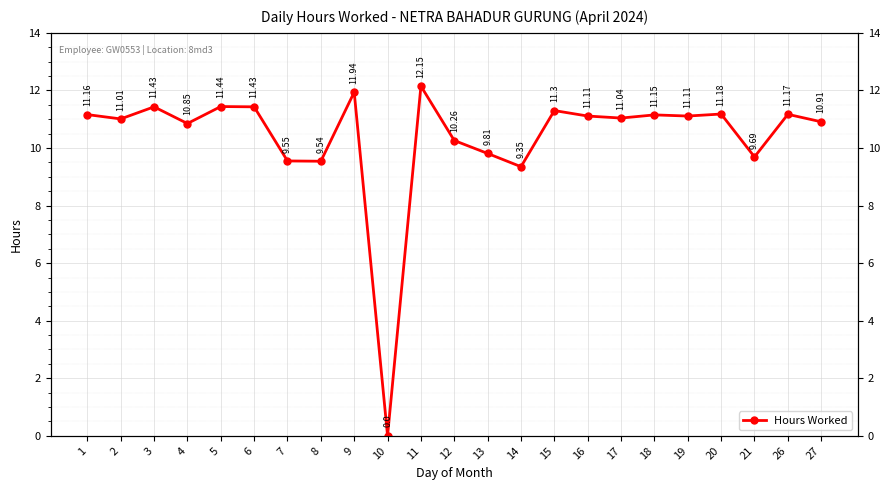

What is the average value?

10.4